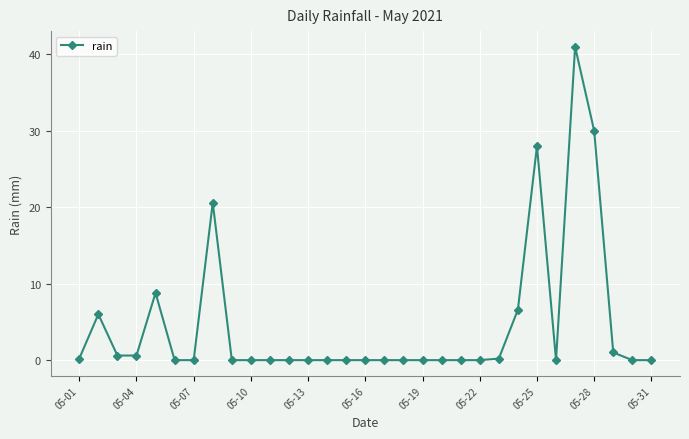

Reading left to right, extract all data points from this chart.

0.2	6.0	0.6	0.6	8.8	0.0	0.0	20.6	0.0	0.0	0.0	0.0	0.0	0.0	0.0	0.0	0.0	0.0	0.0	0.0	0.0	0.0	0.2	6.6	28.0	0.0	41.0	30.0	1.0	0.0	0.0